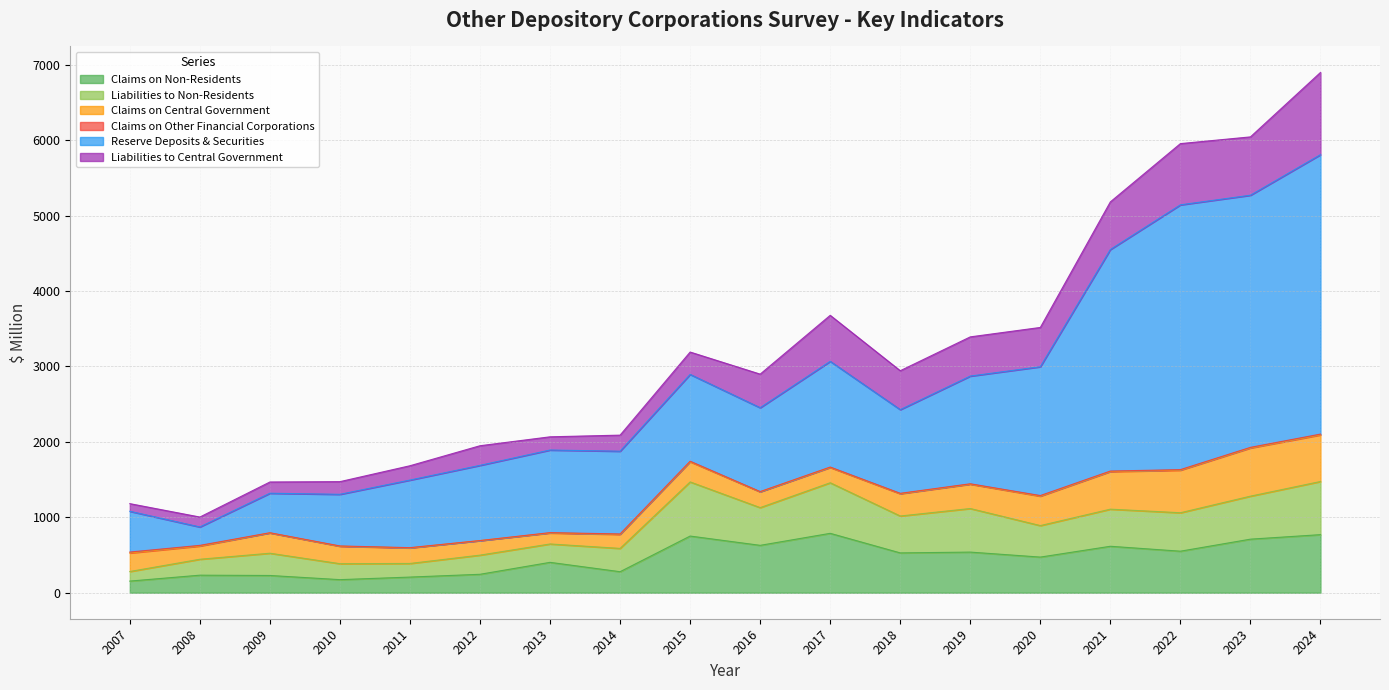

In Claims on Other Financial Corporations, how many points are lower than both neighbors (excluding endpoints)?

5